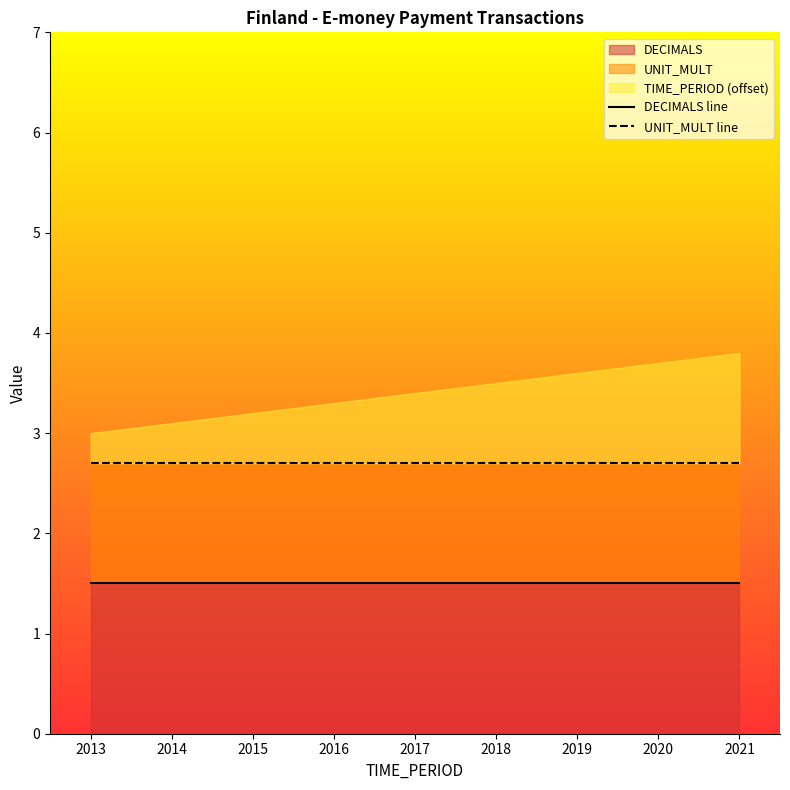

At 2015, list the series in order from largest to smallest.

UNIT_MULT line, DECIMALS line